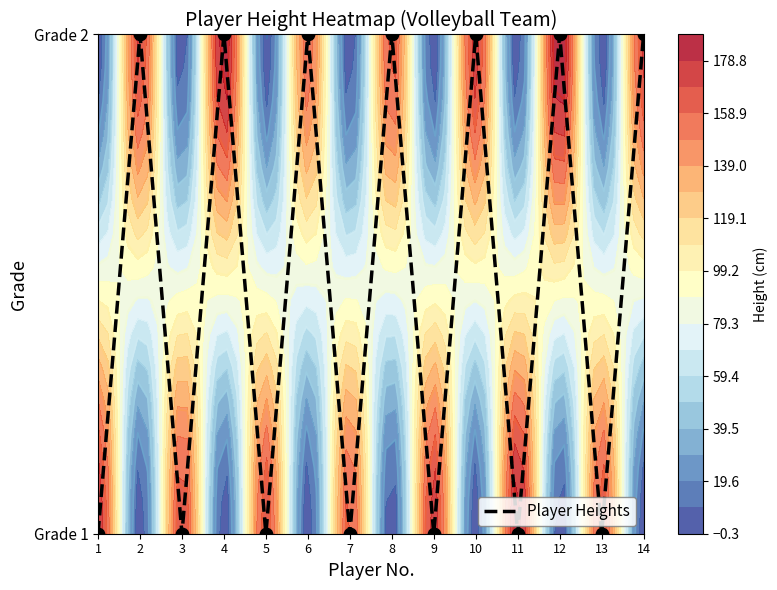

Where is the data nearest to the value 0?

1